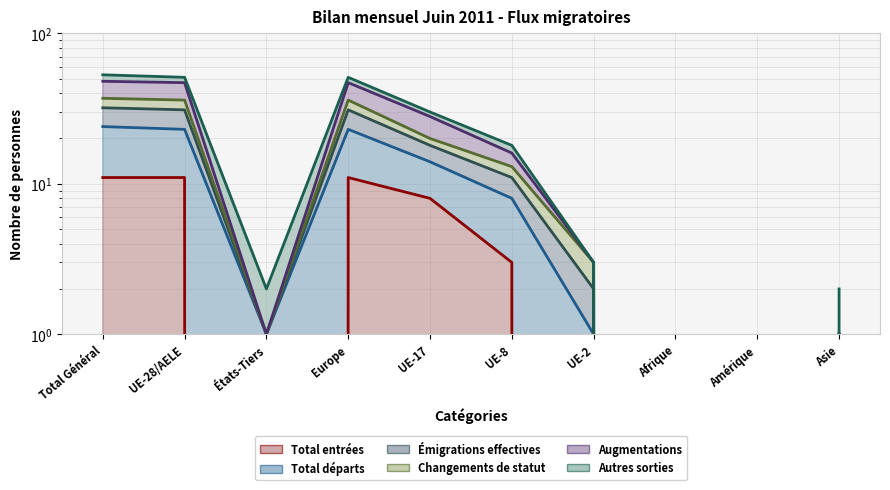

Where is the first local maximum for Émigrations effectives?

Europe